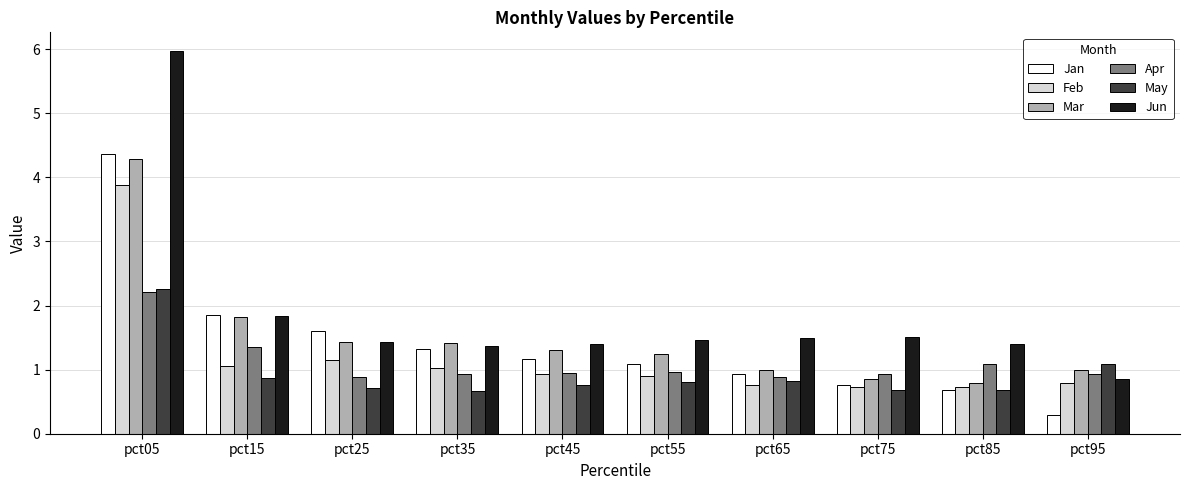

What value does the Feb series have at pct95?

0.8